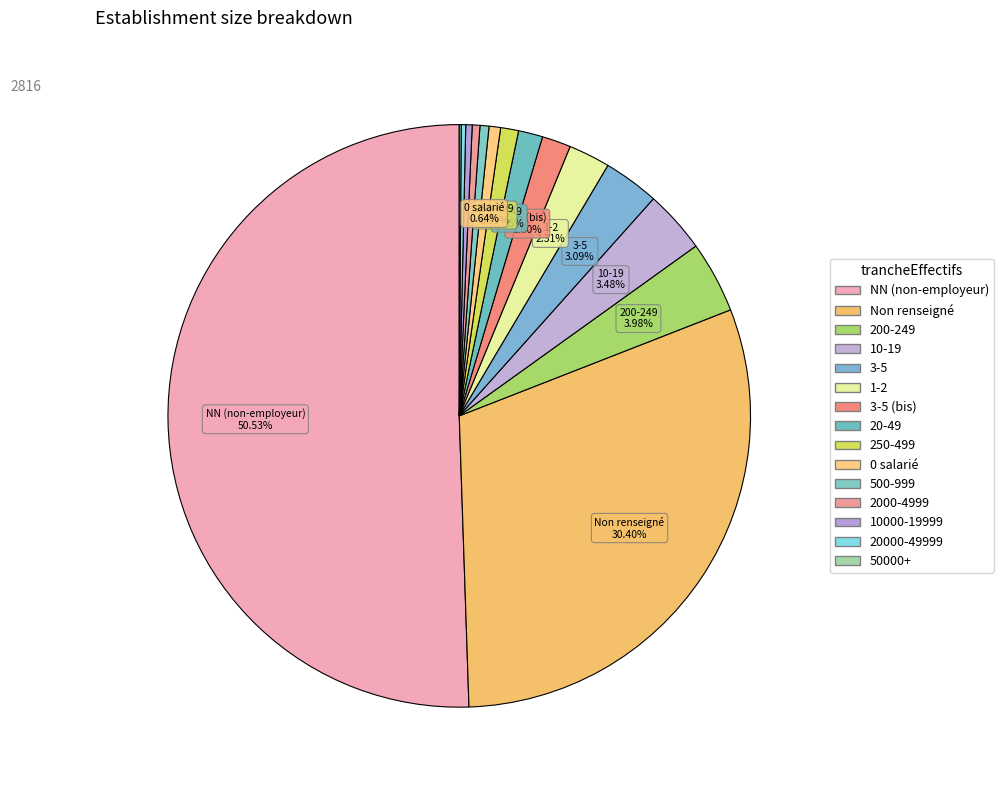

Which category has the biggest portion of the pie?

NN